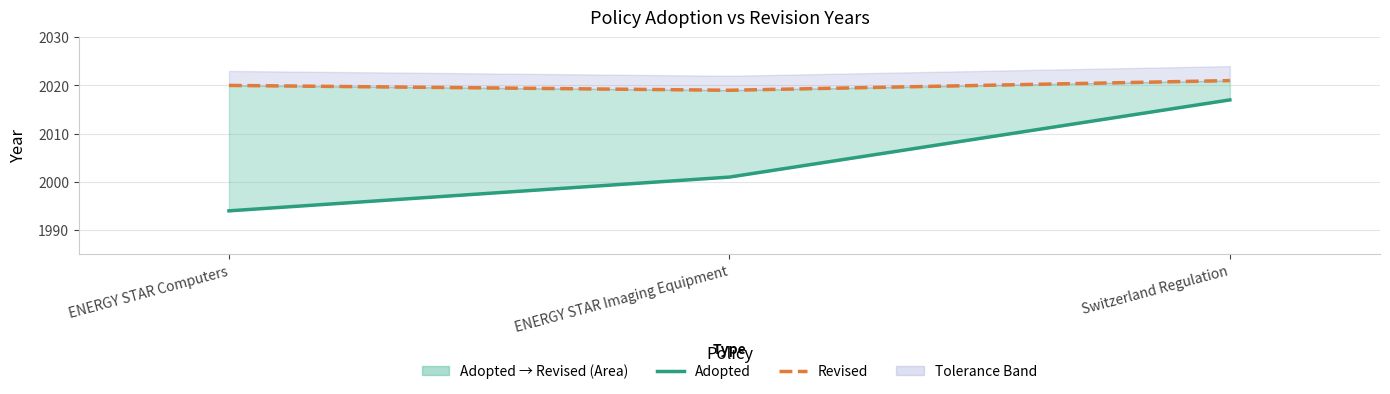

What is the average value of the Adopted series?

2004